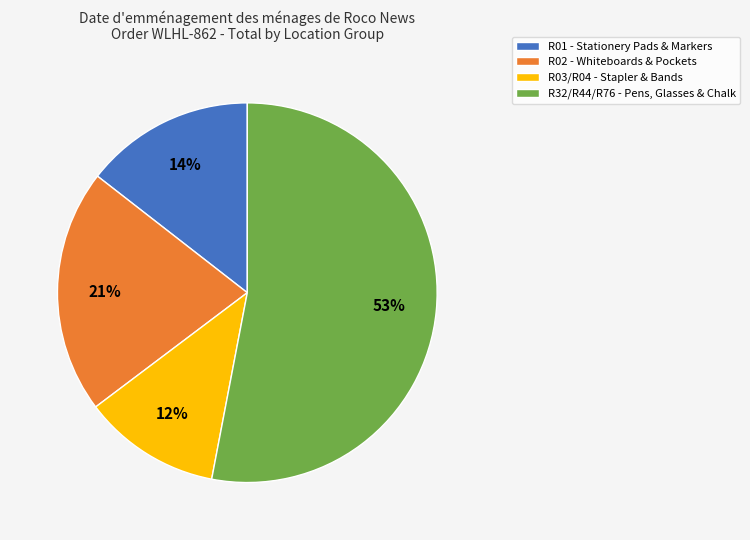

To the nearest percent, what portion does R01 - Stationery Pads & Markers represent?

14%